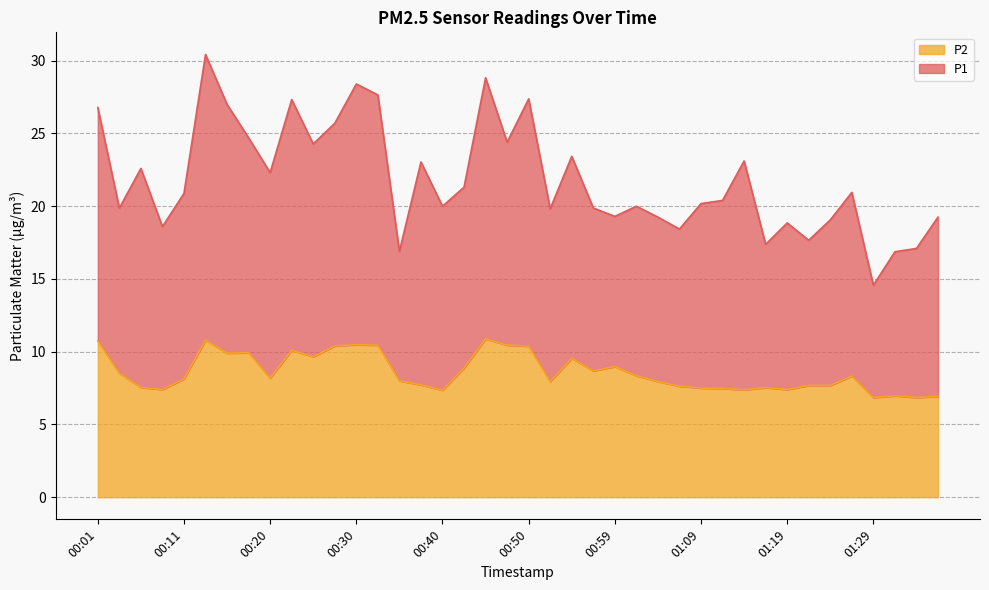

Is it true that the value at 00:18 is 17.6?

False